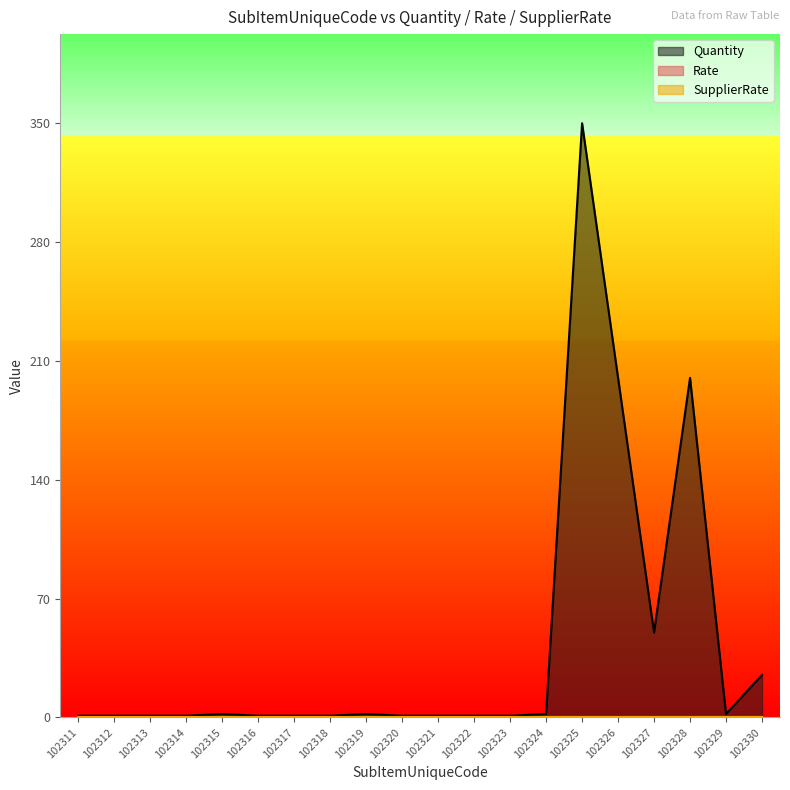

True or false: Rate has more than 1 interior local peaks.

False